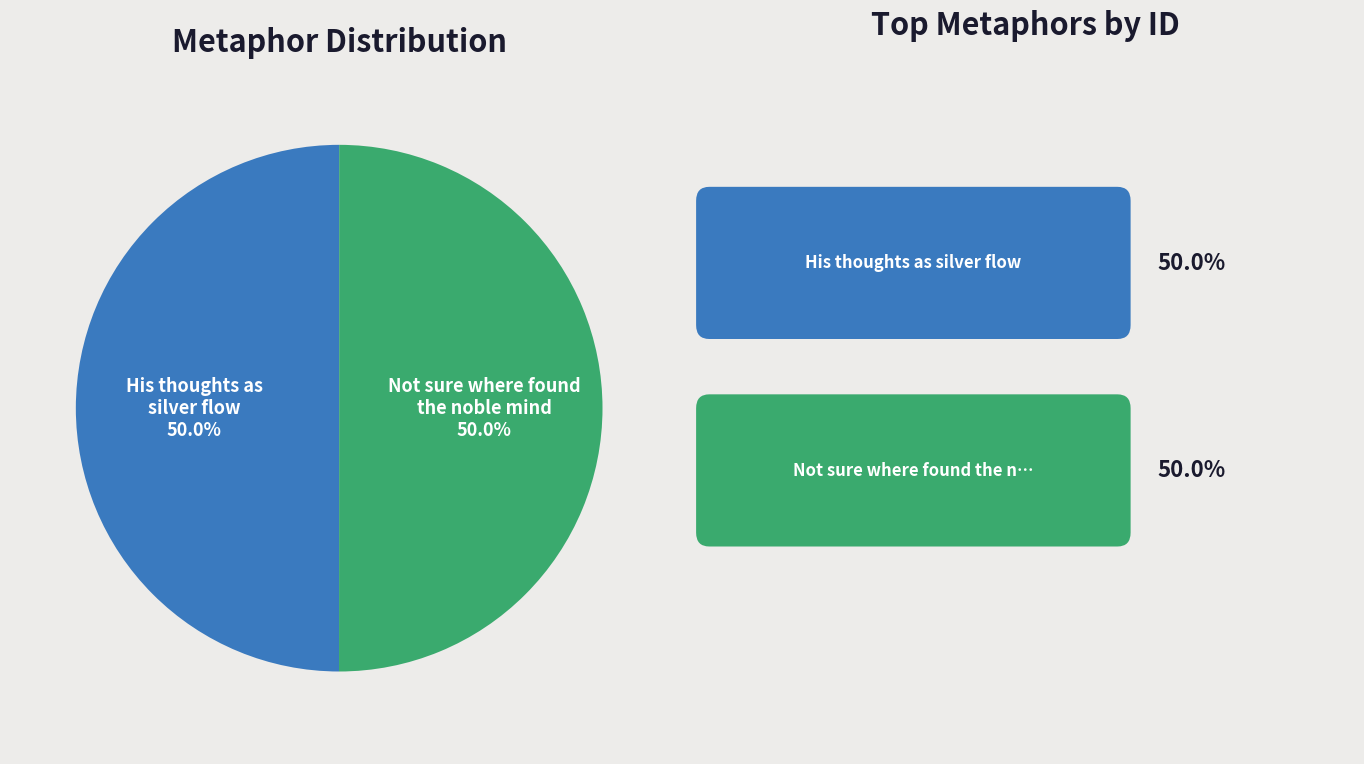

Count the number of slices in the pie.

2